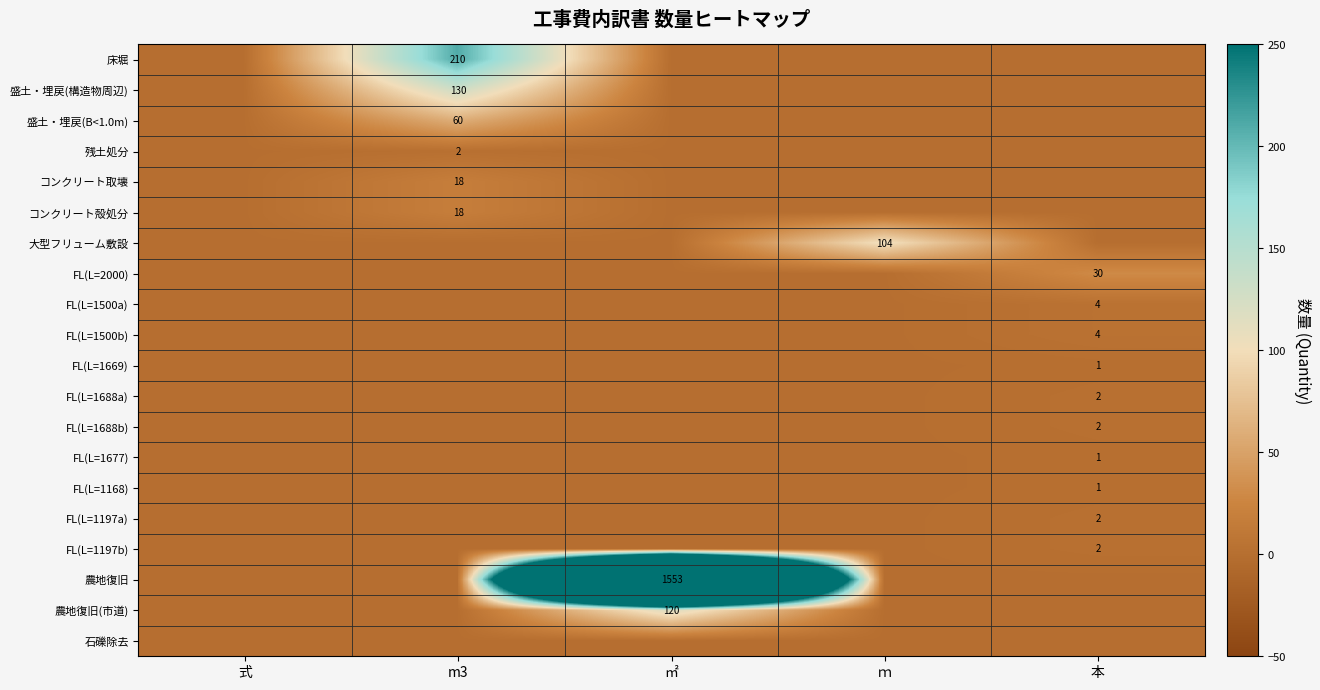

At which category is the sum across all series the highest?

㎡